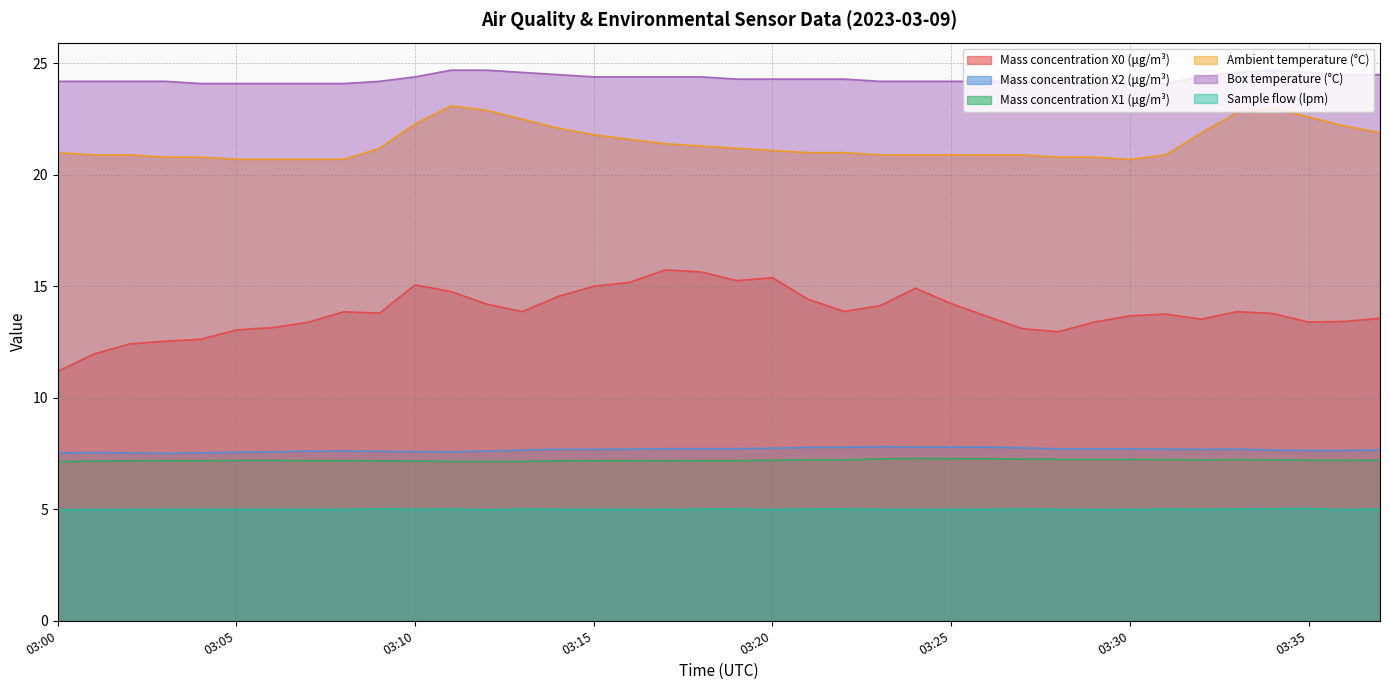

Does the chart display data point markers on the line(s)?

No